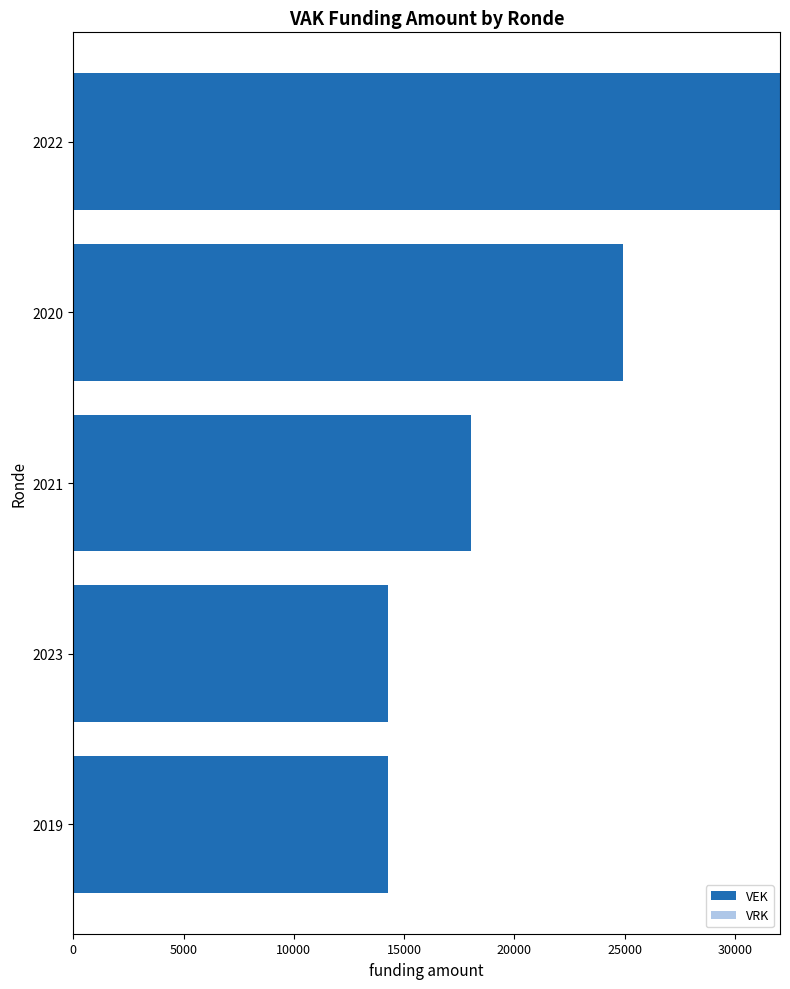

What is the value of the 1st bar from the top?

32046